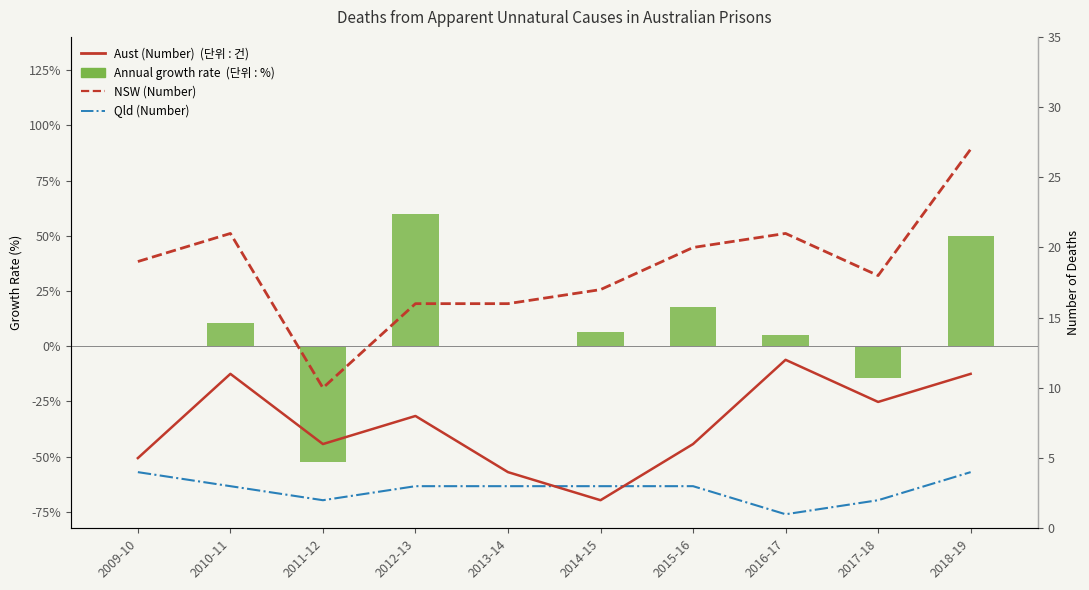

What is the average value of the NSW (Number) series?

7.4